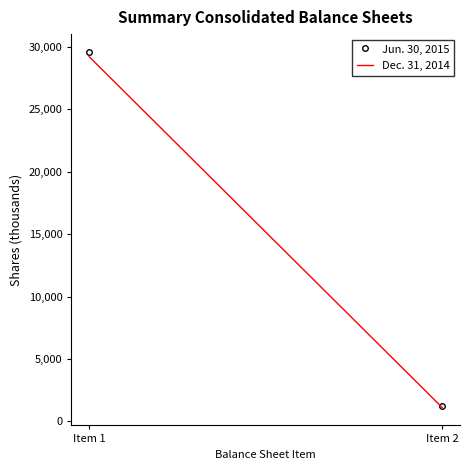

Where is Dec. 31, 2014 nearest to the value 15165?

Item 1